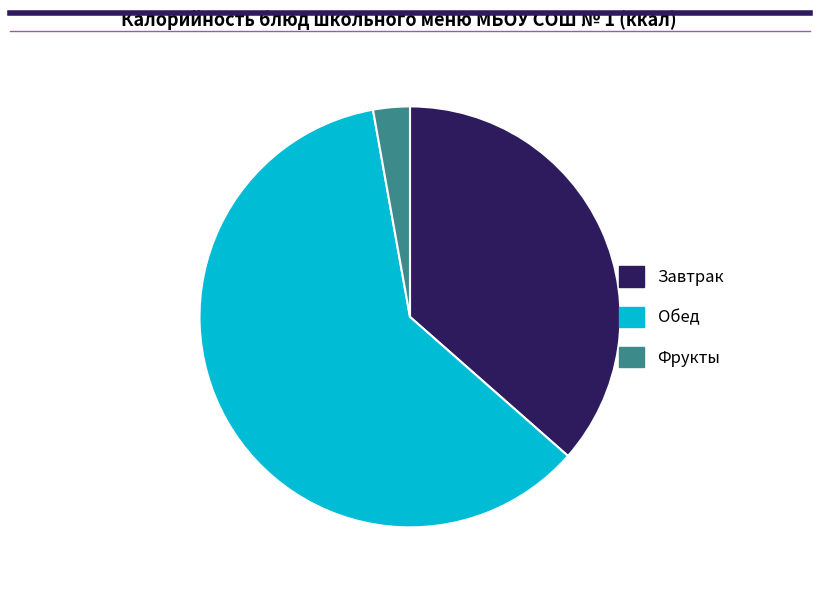

Is there a majority slice in this chart?

Yes